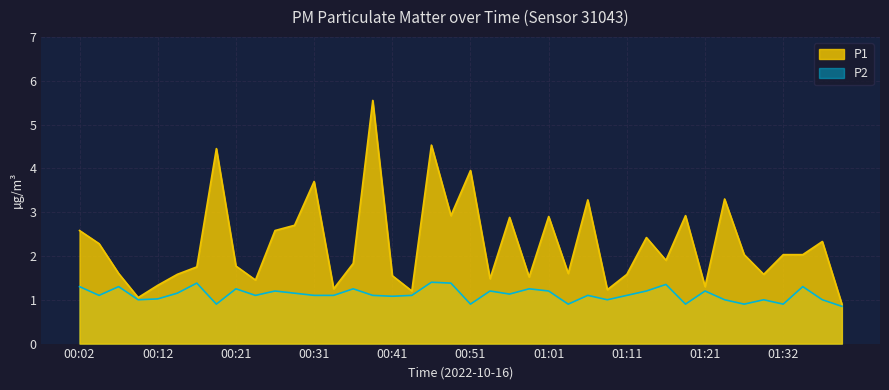

What is the sum of all P1 values?

90.8